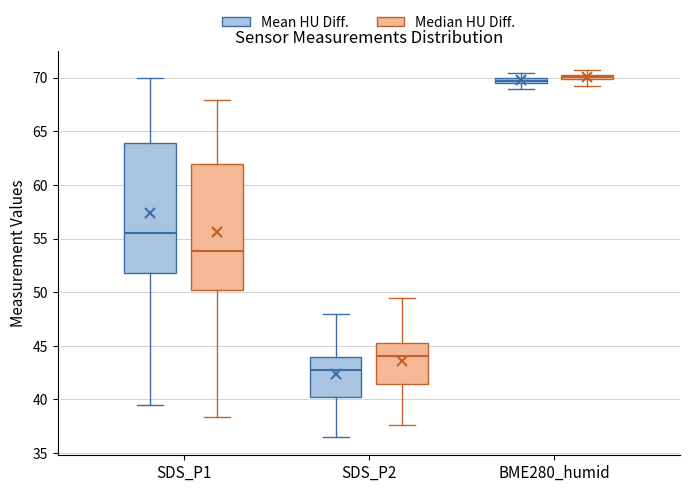

Which box has the lowest median line?

SDS_P2 (Mean HU Diff.)